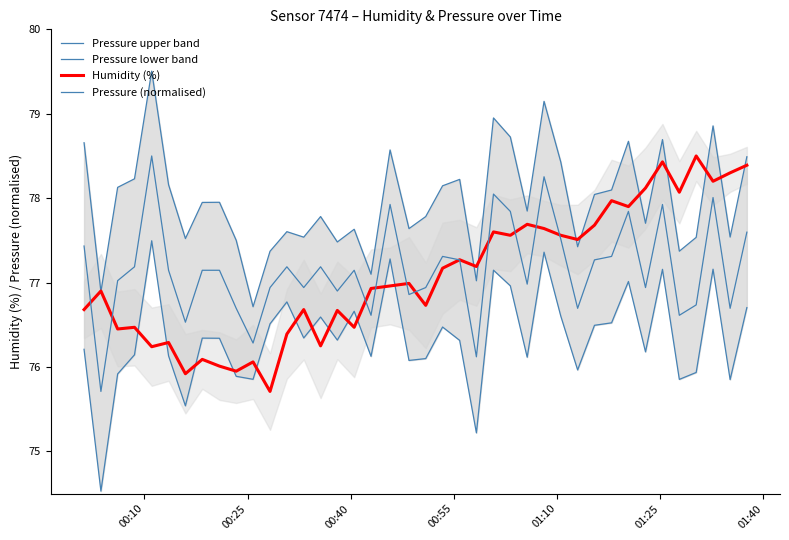

What is the maximum value shown in the chart?

79.5